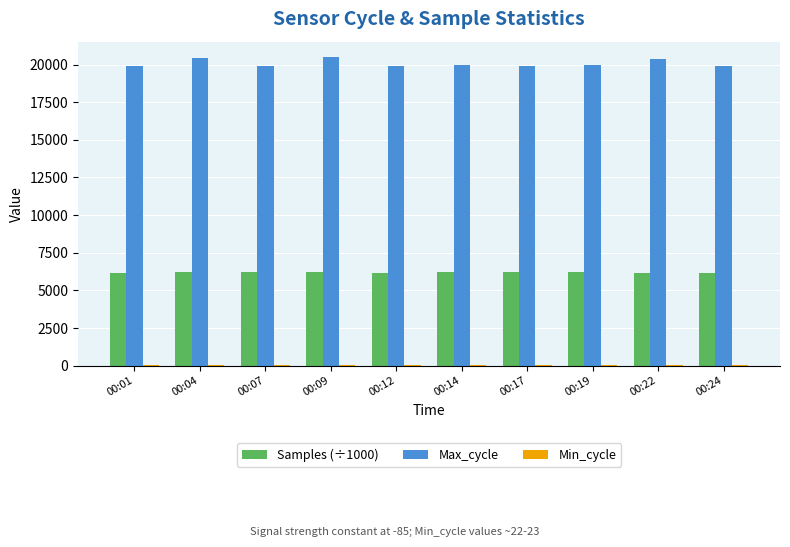

The value of Max_cycle at 00:24 is 6672.0. True or false?

False